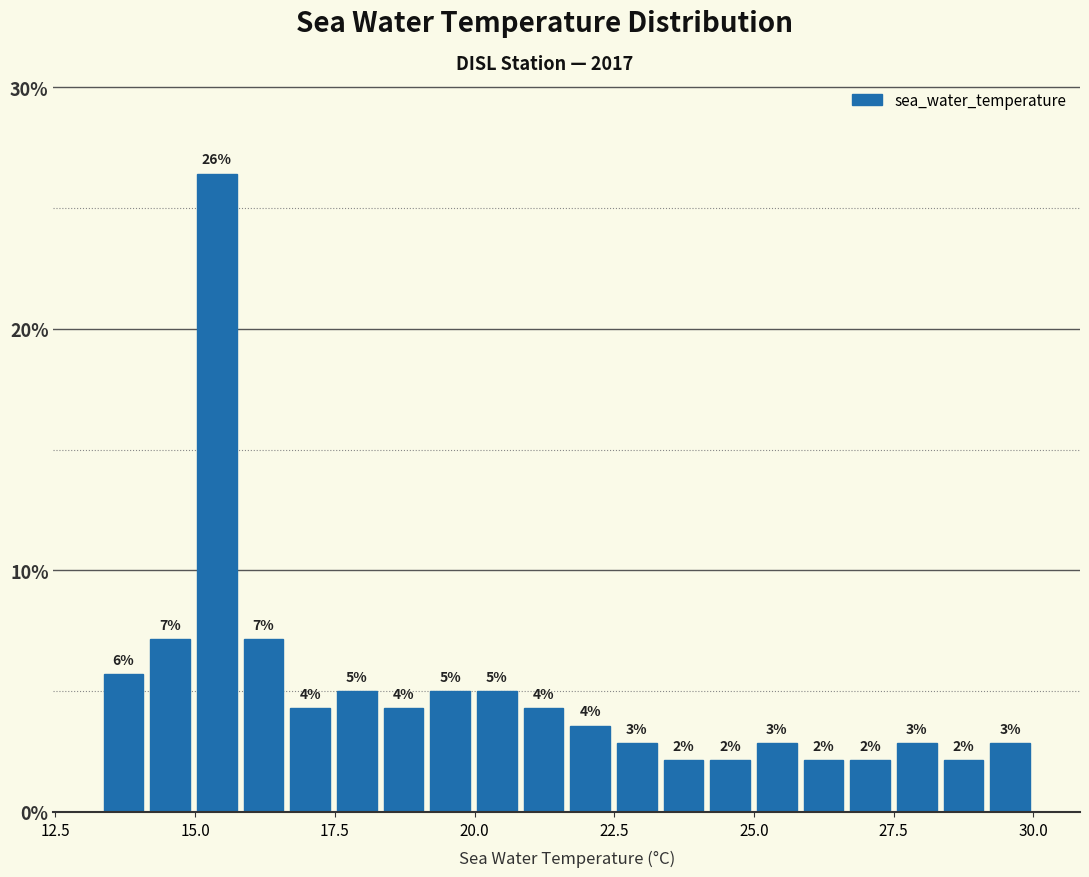

Around what value on the x-axis is the tallest bar? Give the approximate position of its centre, as read against the axis.

15.5